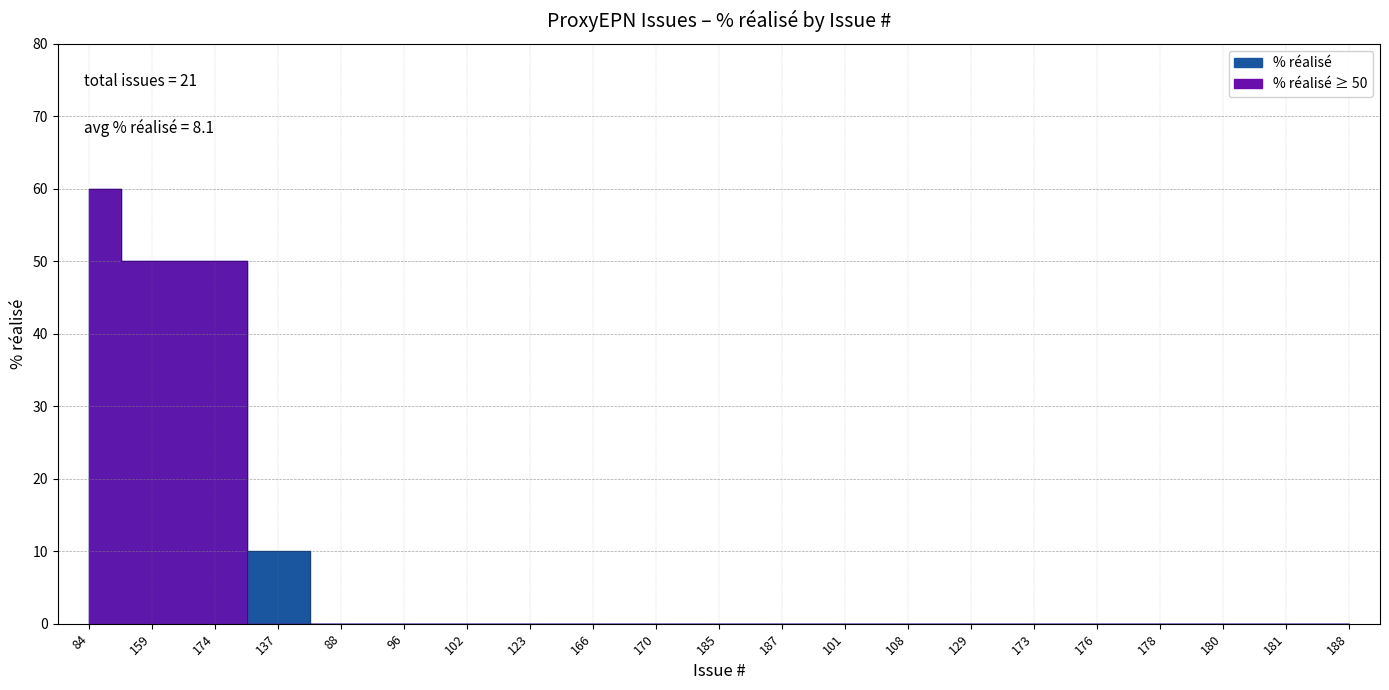

Rank the categories by value from highest to lowest.

84, 159, 174, 137, 88, 96, 102, 123, 166, 170, 185, 187, 101, 108, 129, 173, 176, 178, 180, 181, 188